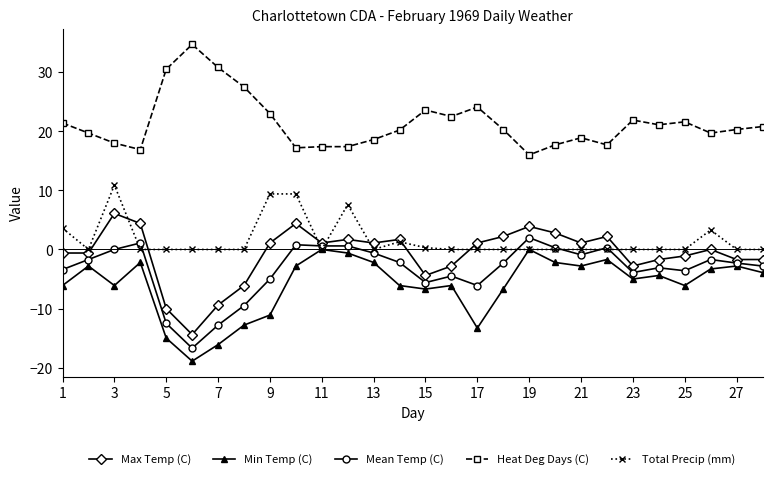

Count the number of data series in this chart.

5